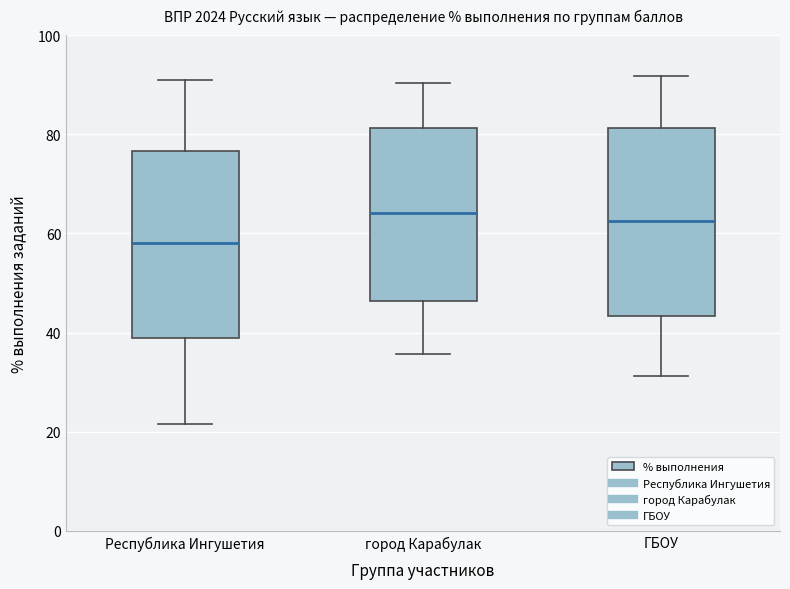

Reading left to right, transcribe this box plot: for each box, give where its median line is, the range the box spans, and where its two whiskers end, as read against the y-axis. The values are not printed on the chart, so give them approximately, as read against the axis.

Республика Ингушетия: median 58, box 38 to 76, whiskers 22 to 90
город Карабулак: median 64, box 46 to 82, whiskers 36 to 90
ГБОУ: median 62, box 44 to 82, whiskers 32 to 92